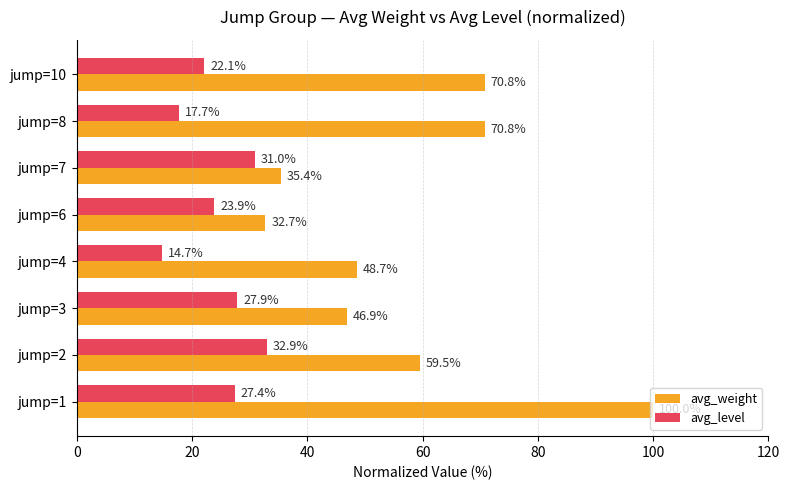

Which series has the largest total across all categories?

avg_weight